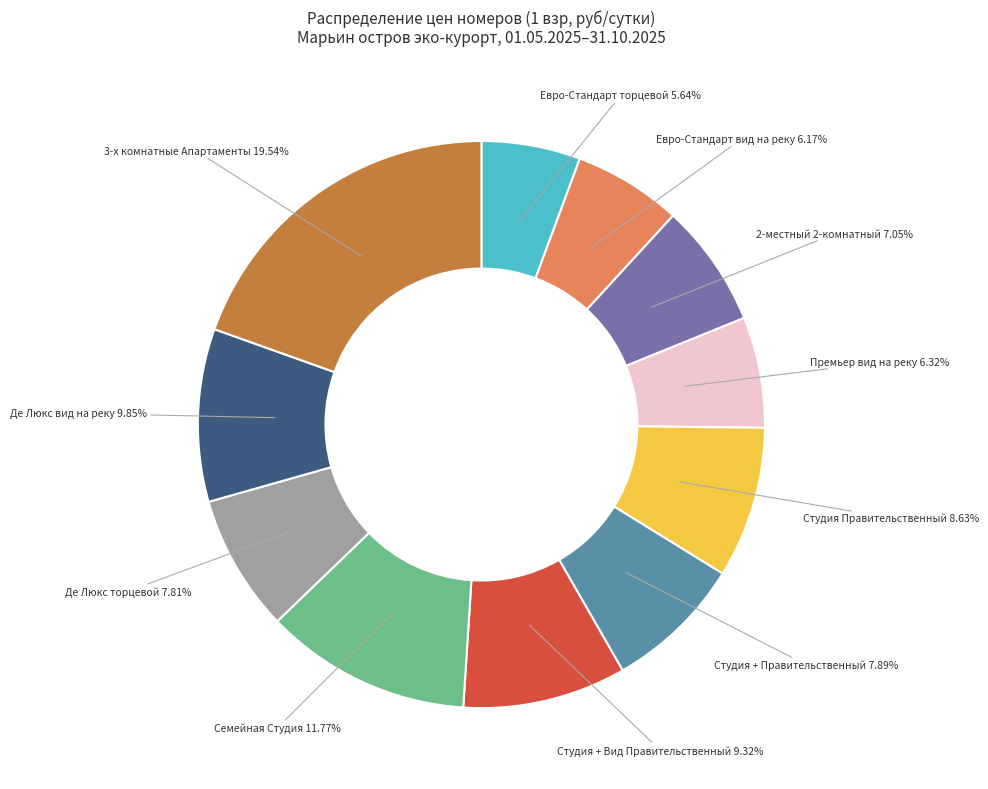

To the nearest percent, what is the average slice percentage?

9%